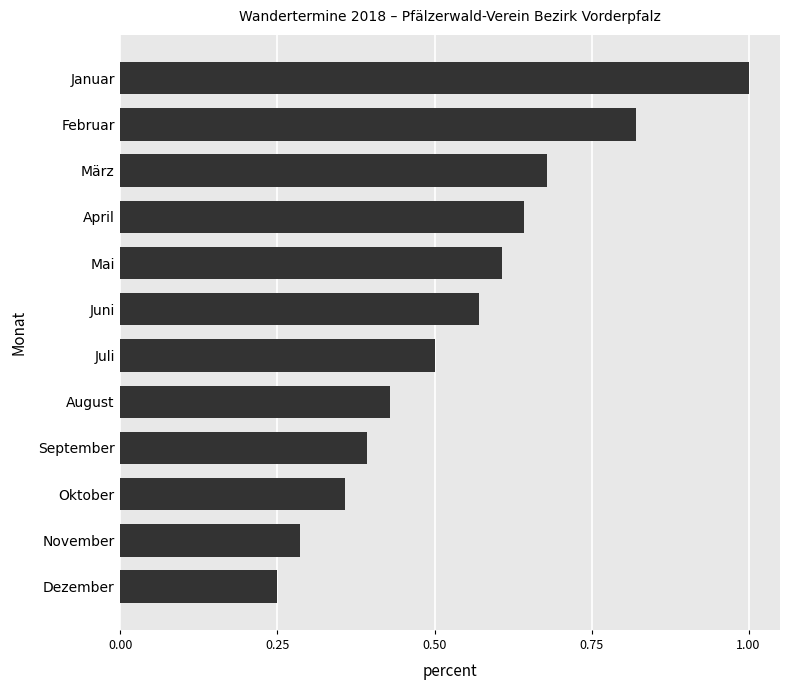

Rank the categories by value from highest to lowest.

Januar, Februar, März, April, Mai, Juni, Juli, August, September, Oktober, November, Dezember